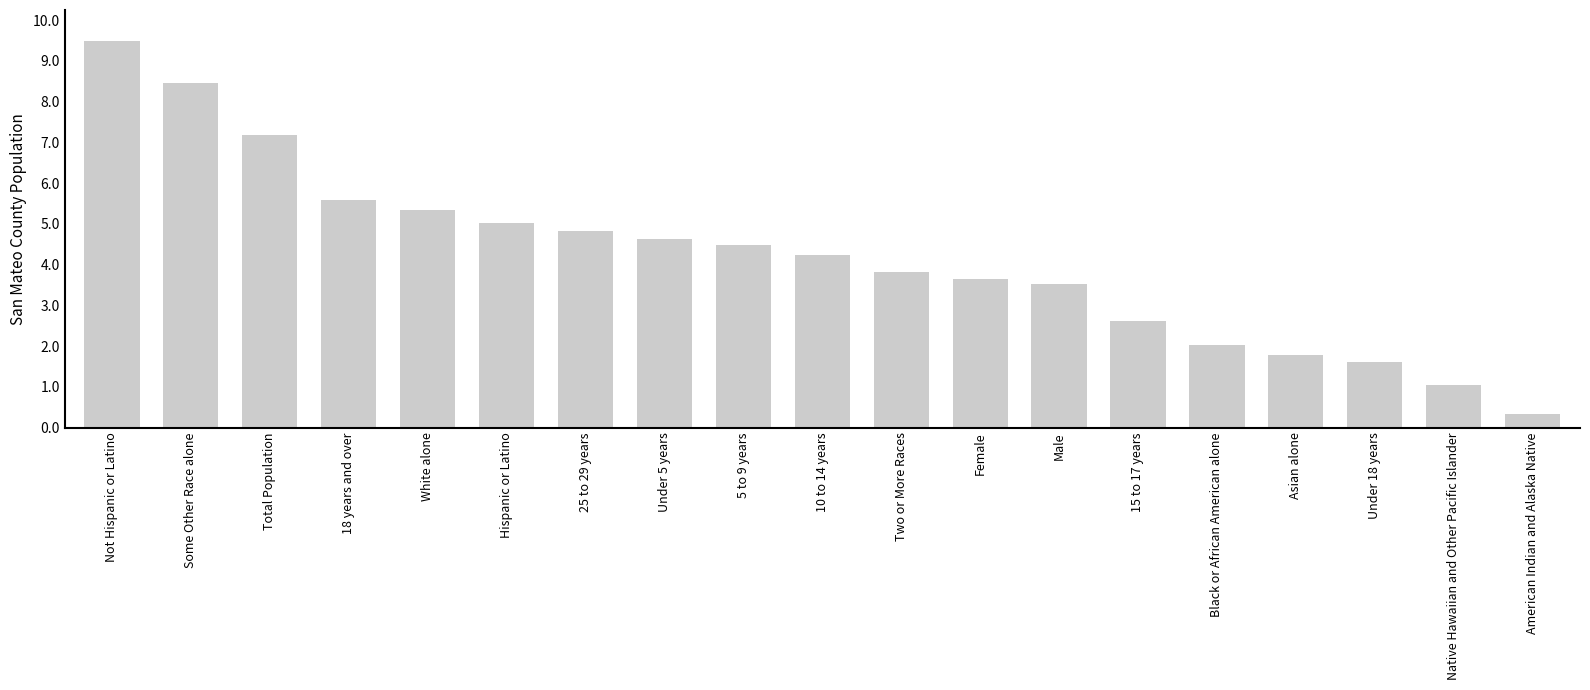

Reading right to left, what are all the values shown in this chart?

American Indian and Alaska Native=33060	Native Hawaiian and Other Pacific Islander=103170	Under 18 years=159772	Asian alone=178118	Black or African American alone=203620	15 to 17 years=262200	Male=353168	Female=365283	Two or More Races=382100	10 to 14 years=424630	5 to 9 years=447290	Under 5 years=463600	25 to 29 years=483200	Hispanic or Latino=502140	White alone=535214	18 years and over=558679	Total Population=718451	Some Other Race alone=845290	Not Hispanic or Latino=949232